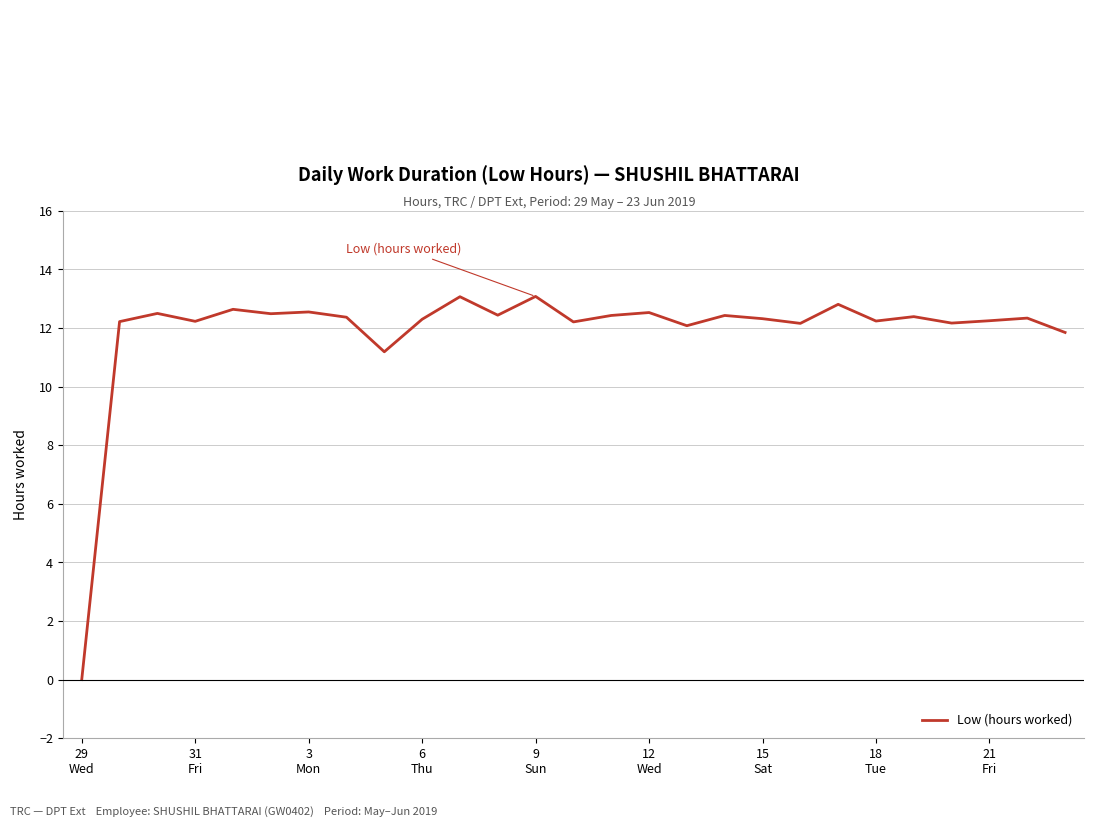

What is the difference between the maximum and minimum values?

13.1